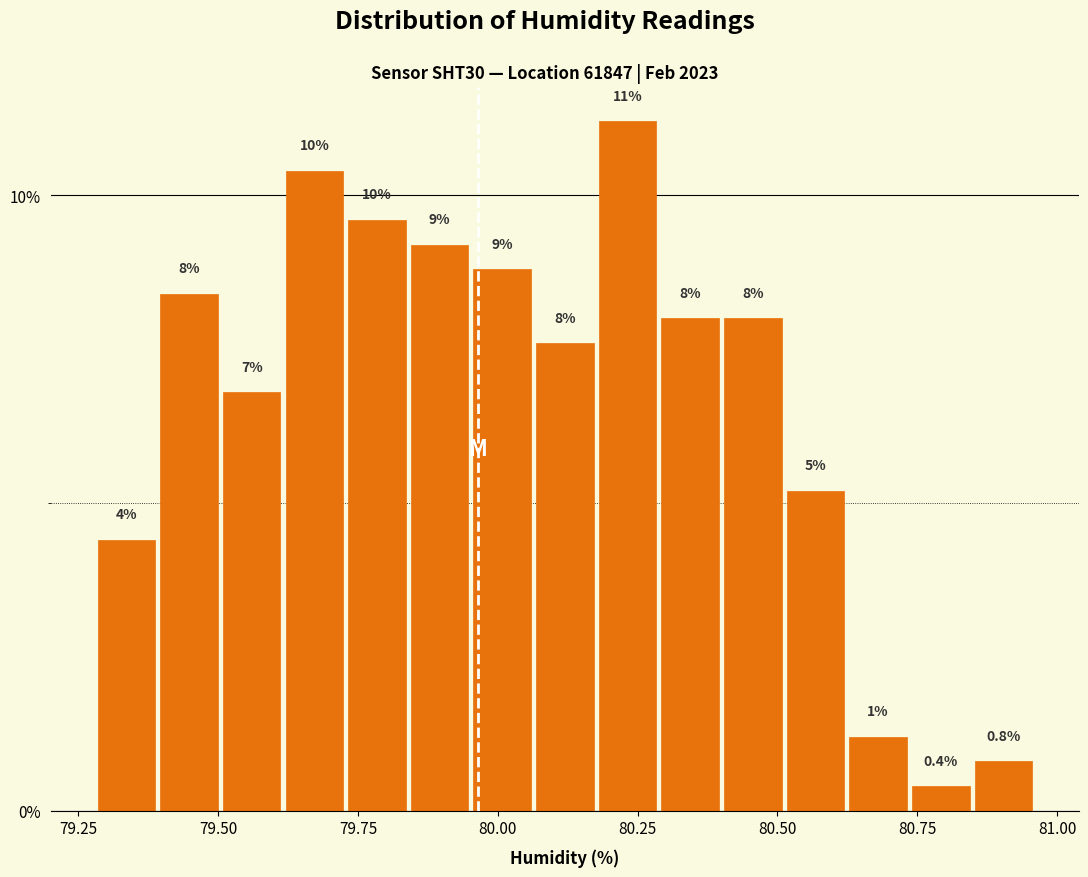

Around what value on the x-axis is the tallest bar? Give the approximate position of its centre, as read against the axis.

80.25